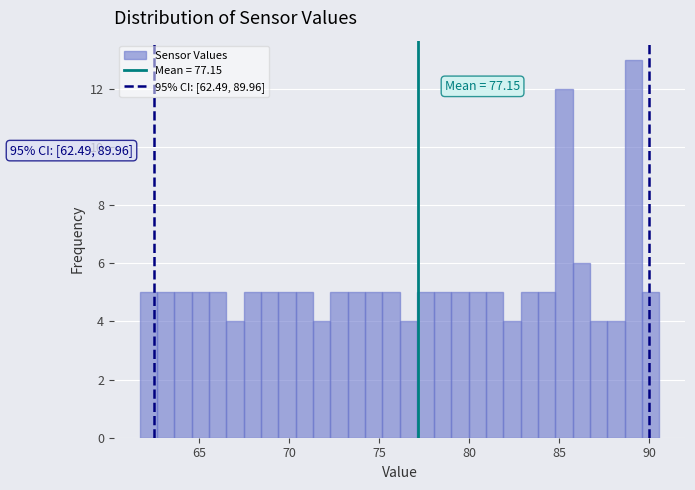

Around what value on the x-axis is the tallest bar? Give the approximate position of its centre, as read against the axis.

89.0